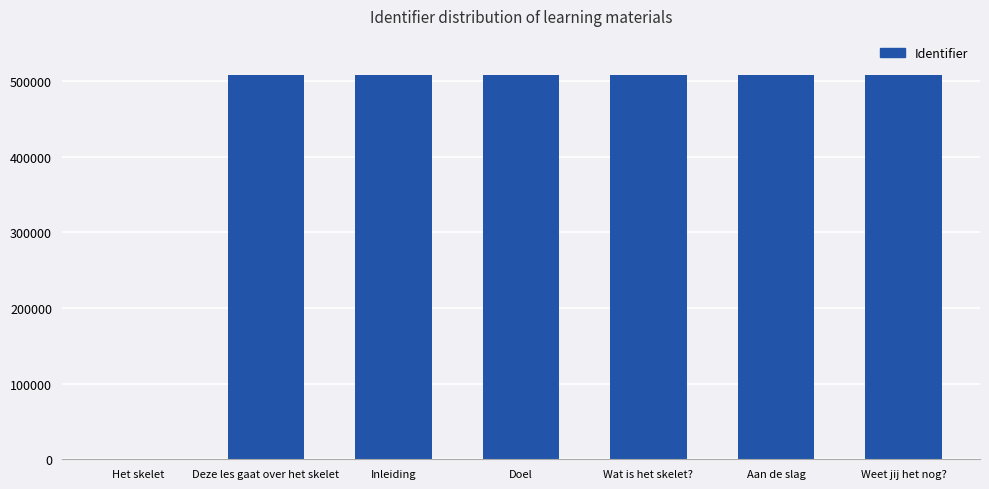

What is the approximate value at Deze les gaat over het skelet?

507840